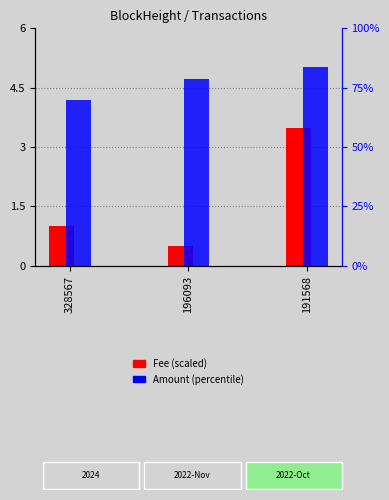

What is the difference between the Fee (scaled) values at 196093 and 191568?

3.0